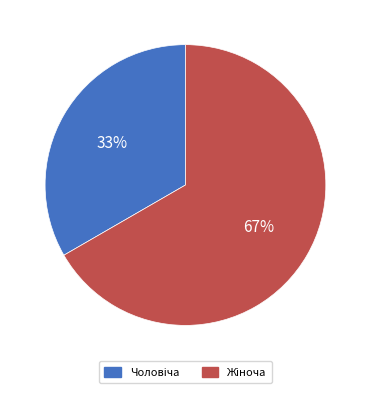

Does any single category account for the majority?

Yes